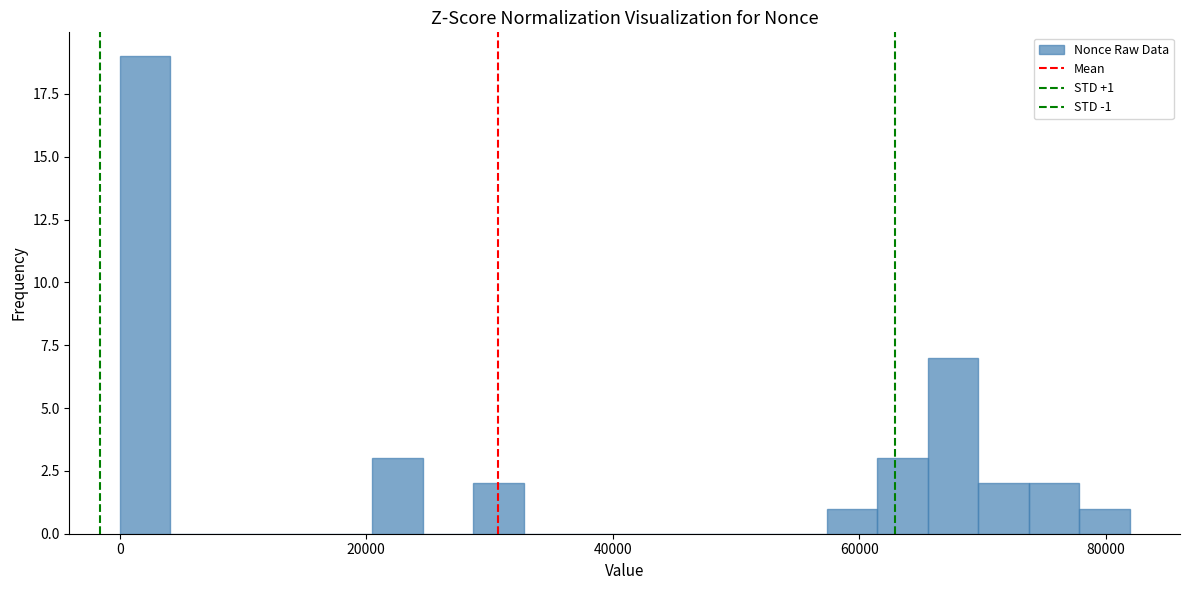

Around what value on the x-axis is the tallest bar? Give the approximate position of its centre, as read against the axis.

2000